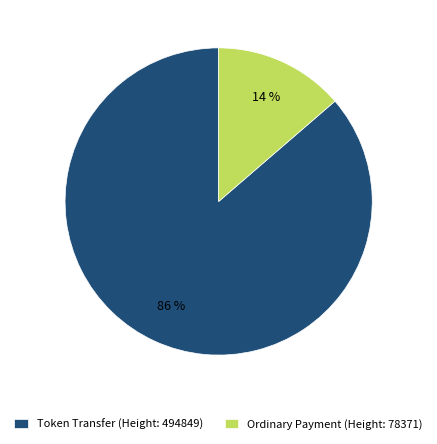

How many segments does this pie chart have?

2